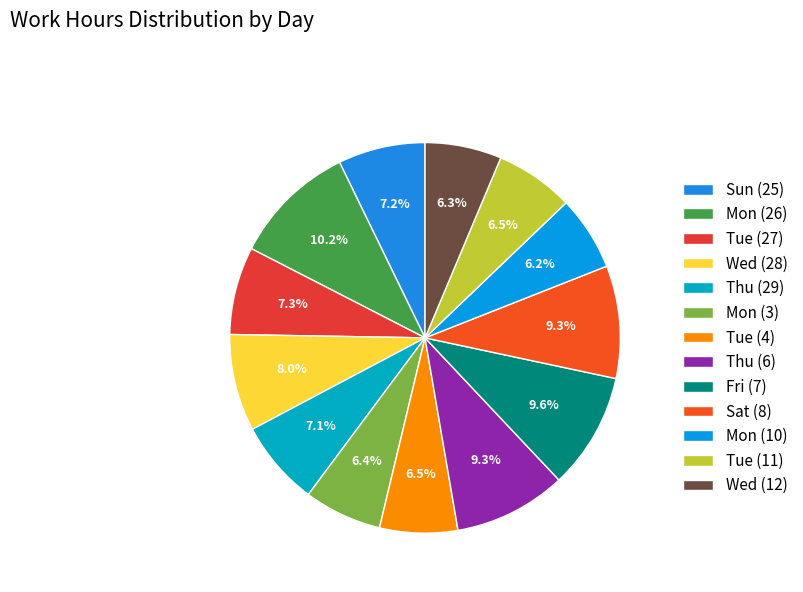

Which slice is the smallest?

Mon (10)